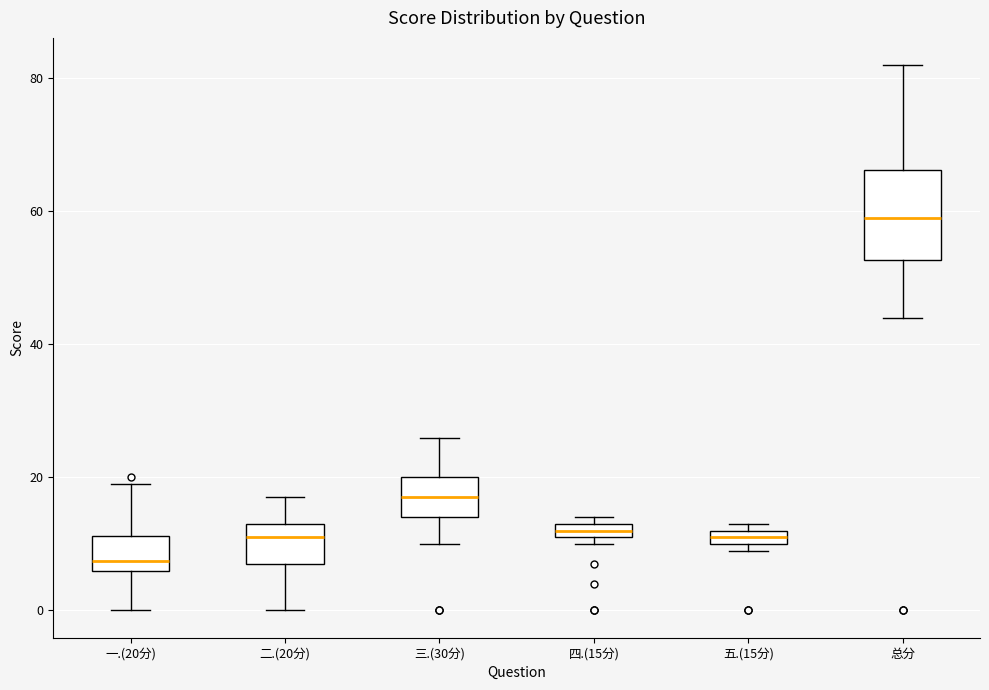

Which box is the tallest, from its lower edge to its upper edge?

总分